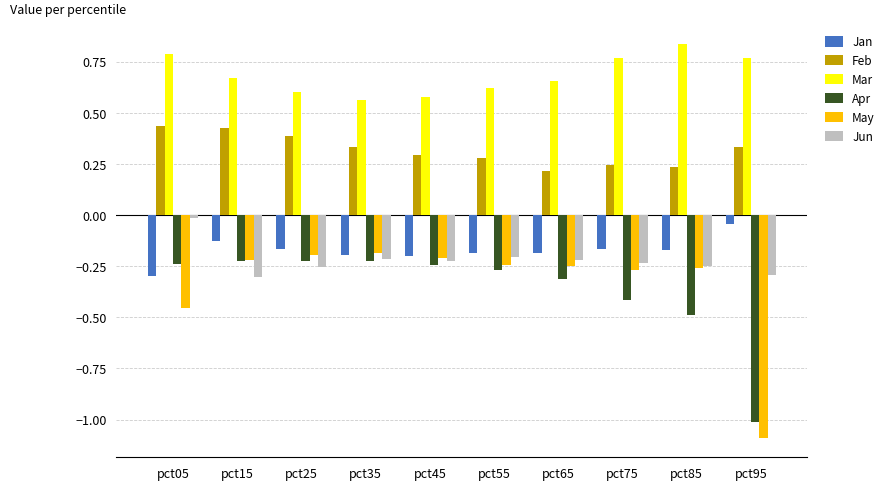

How many Feb values are between 0 and 1?

10